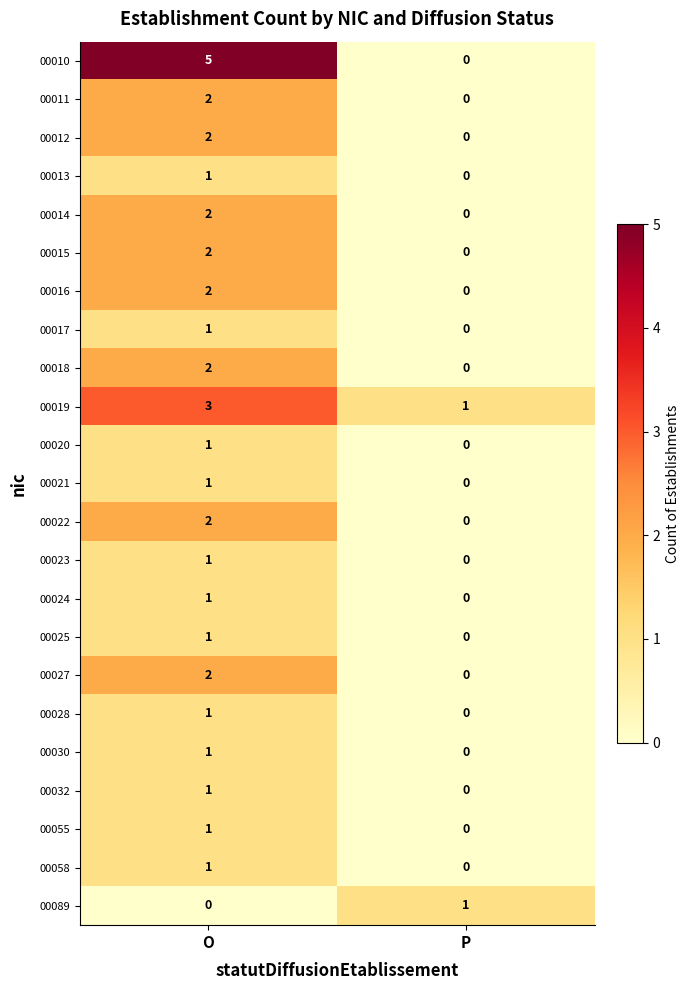

The value of 00018 at O is 2. True or false?

True